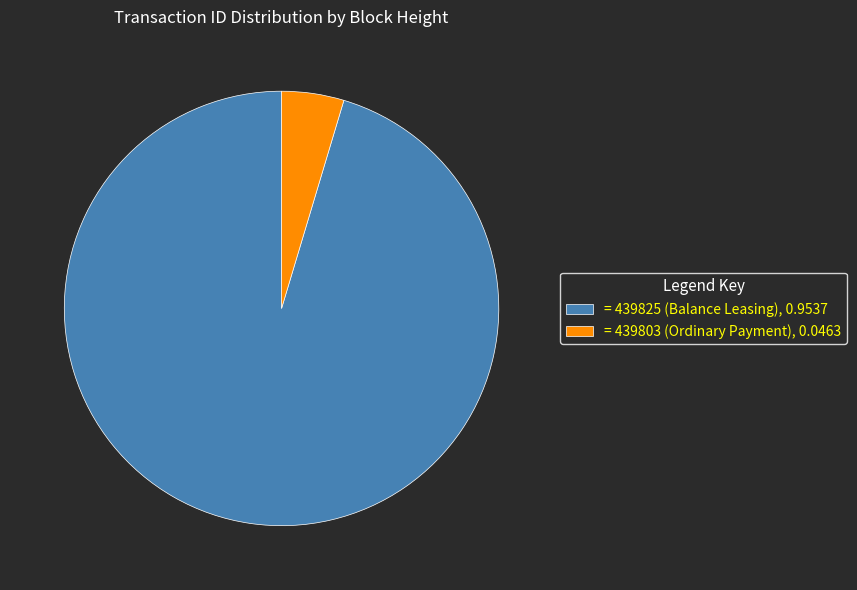

What is the smallest slice in the pie chart?

= 439803 (Ordinary Payment), 0.0463